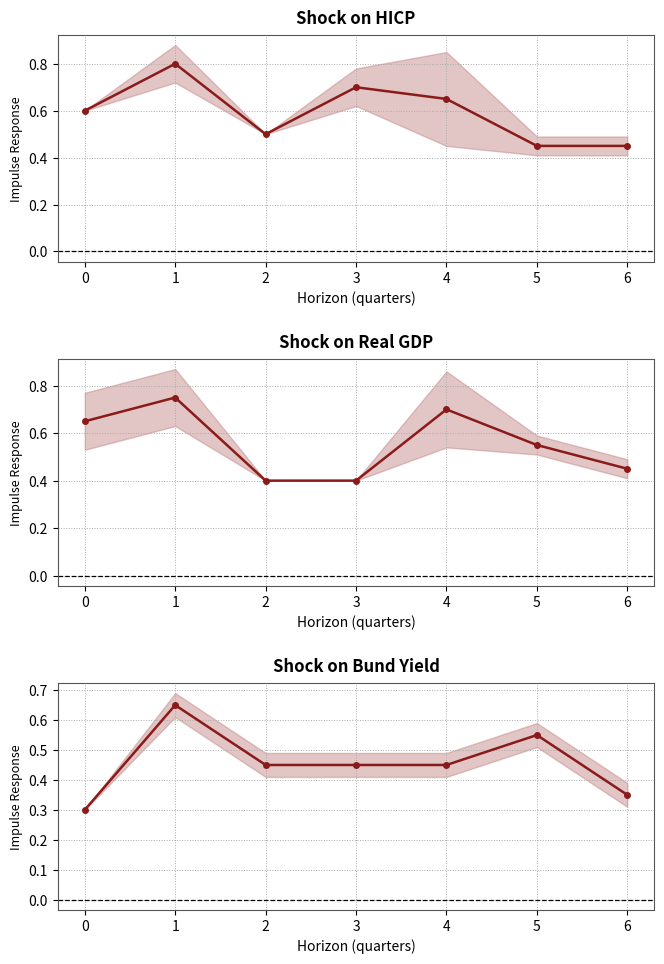

Rank the series by their maximum value, from lowest to highest.

Shock on Bund Yield, Shock on Real GDP, Shock on HICP